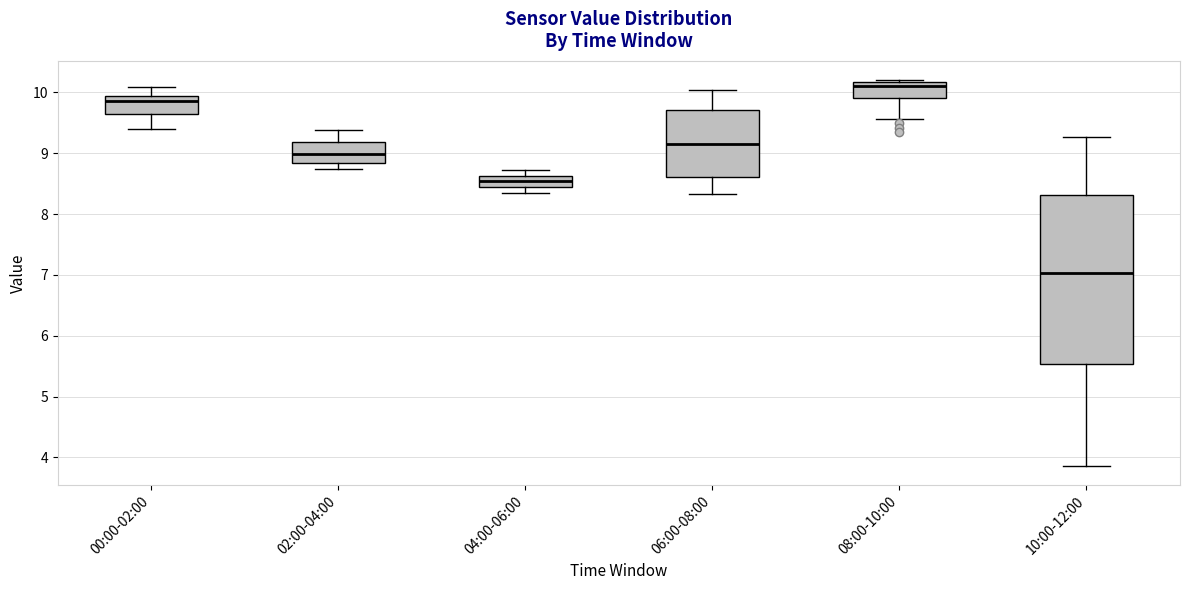

Reading left to right, transcribe this box plot: for each box, give where its median line is, the range the box spans, and where its two whiskers end, as read against the y-axis. The values are not printed on the chart, so give them approximately, as read against the axis.

00:00-02:00: median 9.9 (just below the box's upper edge), box 9.6 to 9.9, whiskers 9.4 to 10.1
02:00-04:00: median 9.0, box 8.8 to 9.2, whiskers 8.7 to 9.4
04:00-06:00: median 8.5, box 8.4 to 8.6, whiskers 8.3 to 8.7
06:00-08:00: median 9.2, box 8.6 to 9.7, whiskers 8.3 to 10.0
08:00-10:00: median 10.1, box 9.9 to 10.2, whiskers 9.6 to 10.2
10:00-12:00: median 7.0, box 5.5 to 8.3, whiskers 3.9 to 9.3